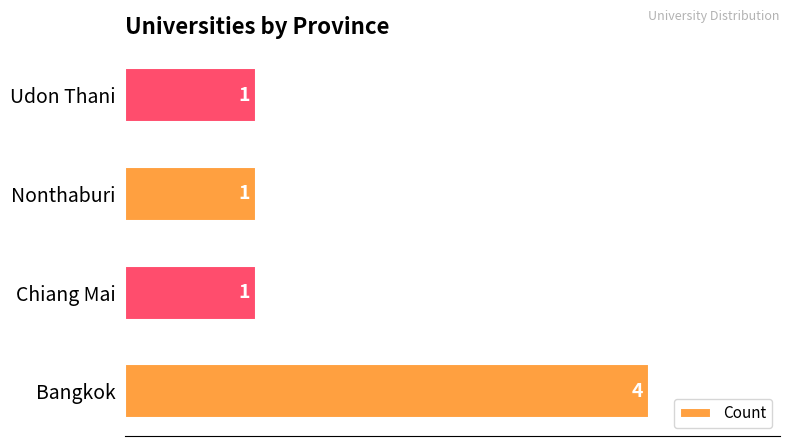

At which category does the chart reach its peak across all series?

Bangkok